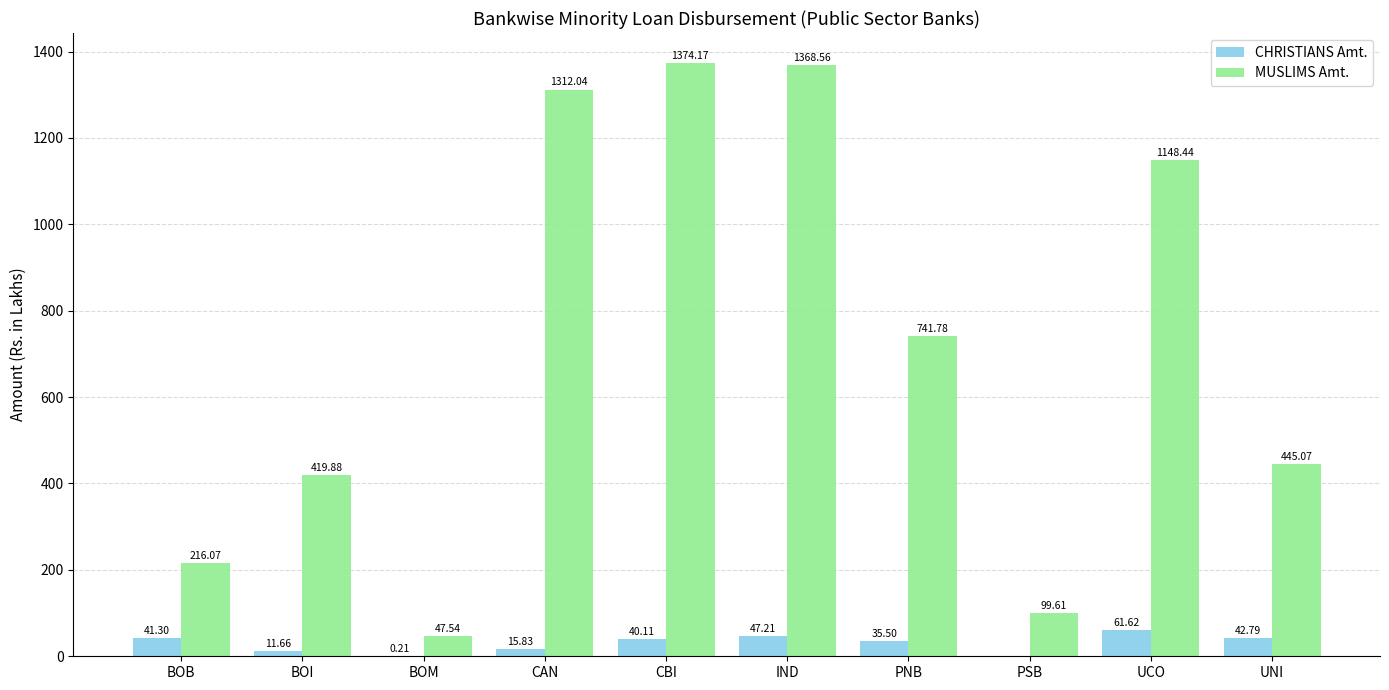

Between CBI and IND, which series saw the biggest shift?

CHRISTIANS Amt.